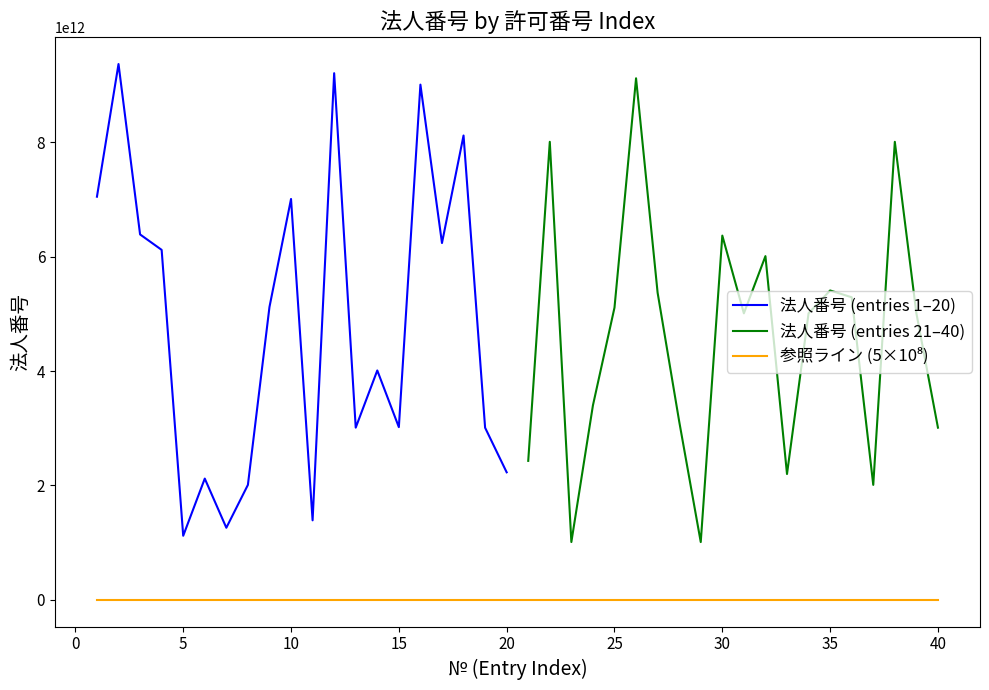

After their last crossing, which series has the higher values: 法人番号 (first 20 entries) or 法人番号 (entries 21-40)?

法人番号 (entries 21-40)